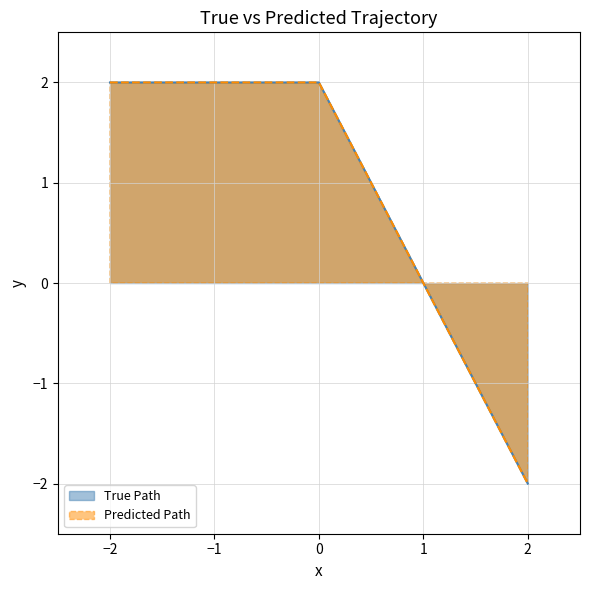

At which category is the sum across all series the highest?

−2